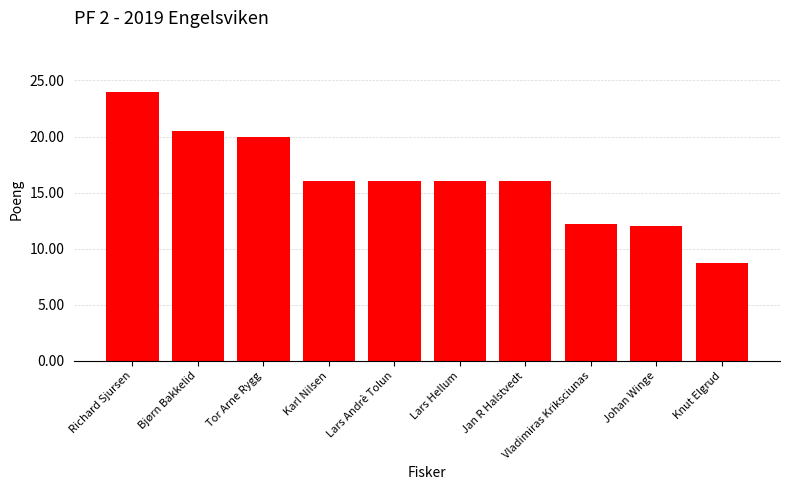

Approximately how many times larger is the value at Karl Nilsen compared to Jan R Halstvedt?

1.0